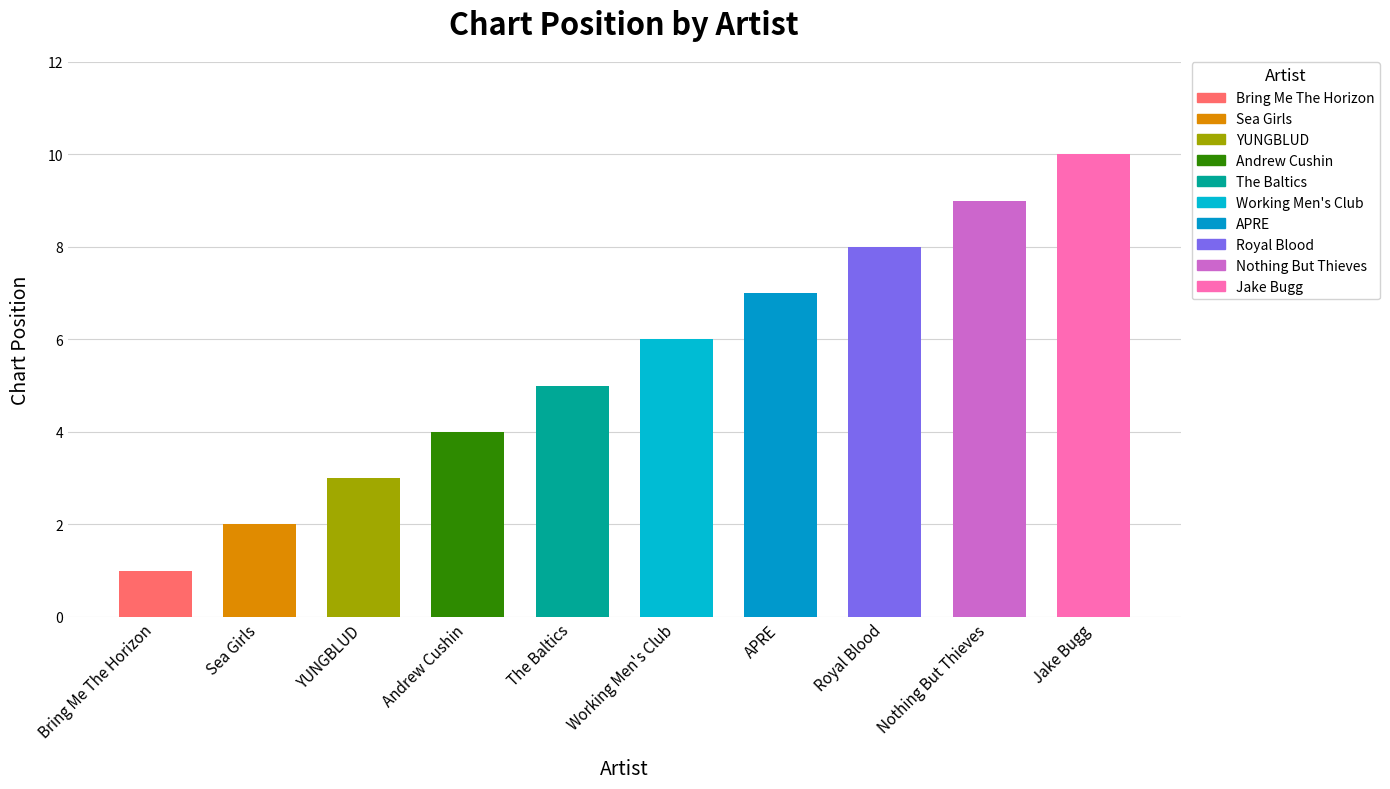

What is the label of the 2nd bar from the right?

Nothing But Thieves